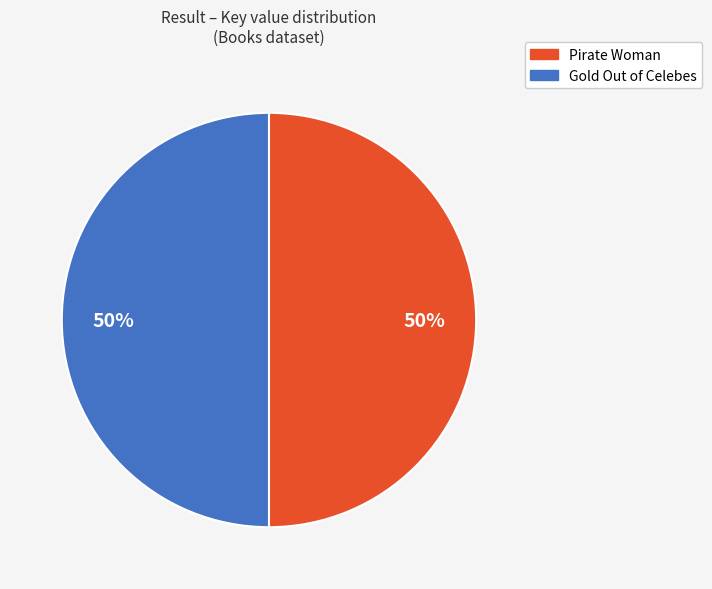

Is the sum of Pirate Woman and Gold Out of Celebes greater than half?

Yes